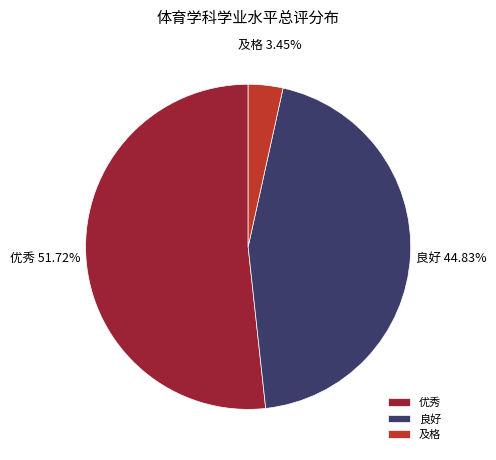

Which slice represents more than half of the pie?

优秀